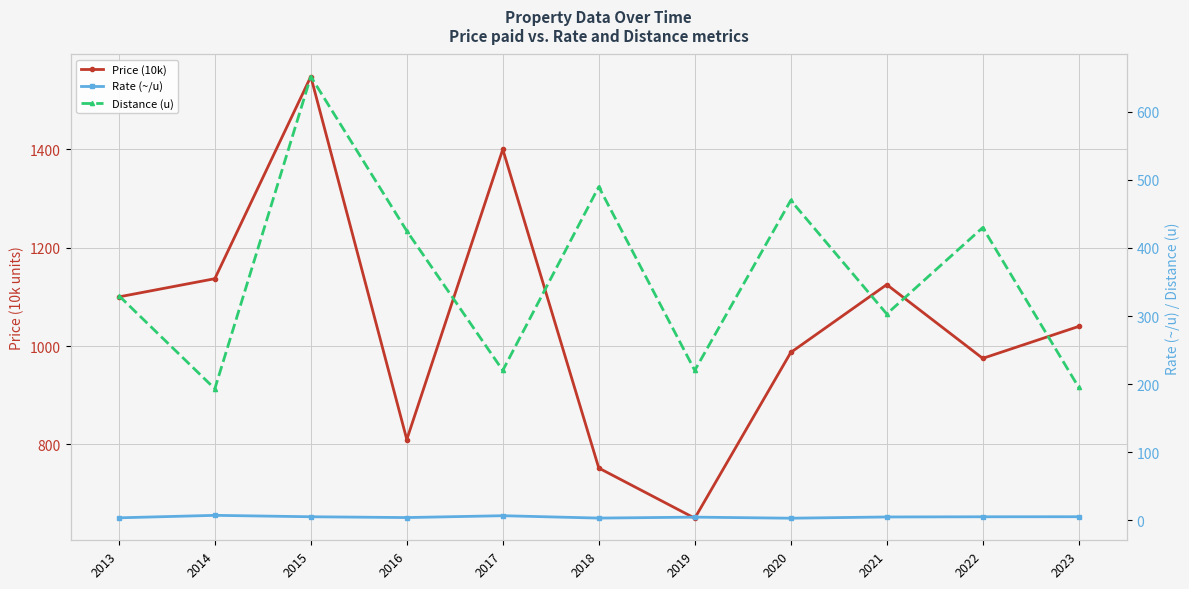

What is the average value of the Rate (~/u) series?

4.5